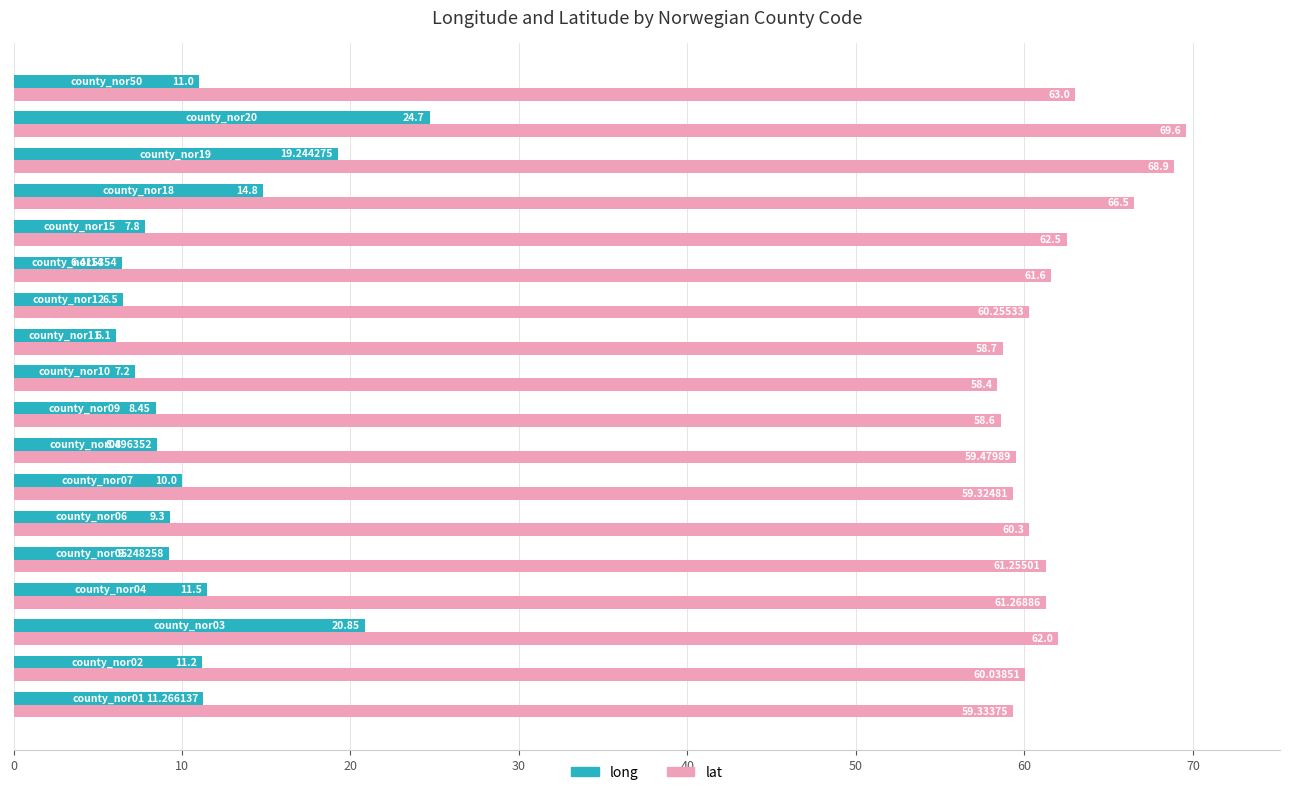

Which series has the widest spread of values?

long